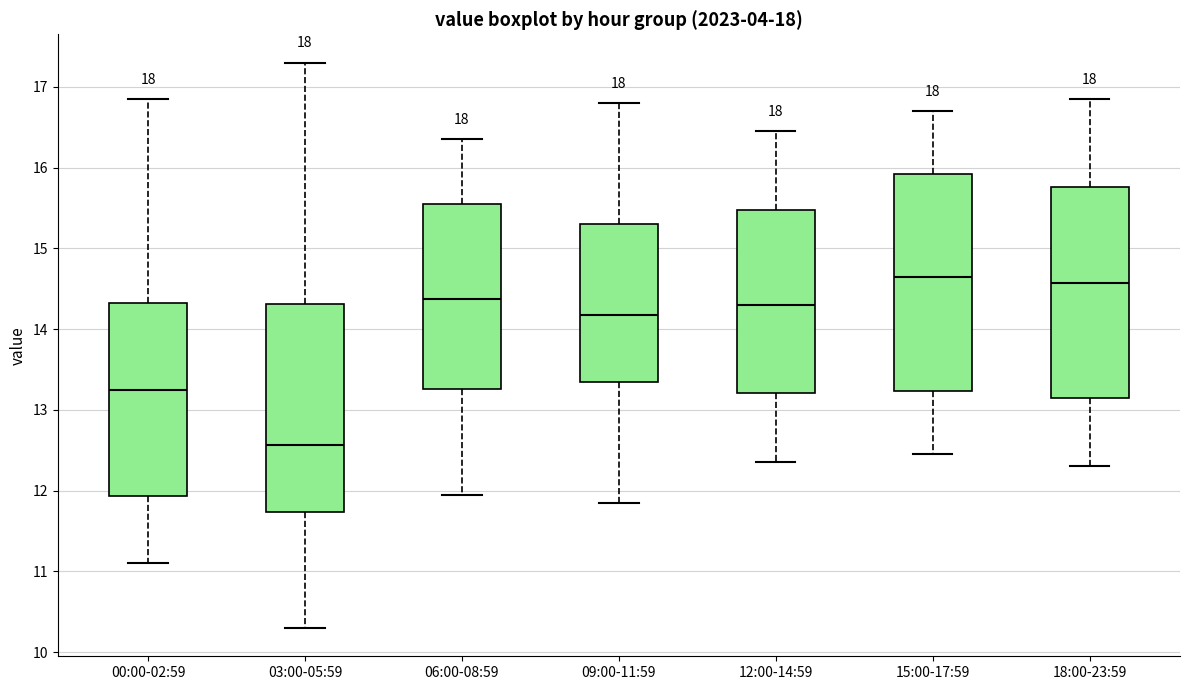

Reading left to right, transcribe this box plot: for each box, give where its median line is, the range the box spans, and where its two whiskers end, as read against the y-axis. The values are not printed on the chart, so give them approximately, as read against the axis.

00:00-02:59: median 13.3, box 11.9 to 14.3, whiskers 11.1 to 16.9
03:00-05:59: median 12.6, box 11.7 to 14.3, whiskers 10.3 to 17.3
06:00-08:59: median 14.4, box 13.3 to 15.6, whiskers 12.0 to 16.4
09:00-11:59: median 14.2, box 13.4 to 15.3, whiskers 11.9 to 16.8
12:00-14:59: median 14.3, box 13.2 to 15.5, whiskers 12.4 to 16.5
15:00-17:59: median 14.7, box 13.2 to 15.9, whiskers 12.5 to 16.7
18:00-23:59: median 14.6, box 13.2 to 15.8, whiskers 12.3 to 16.9